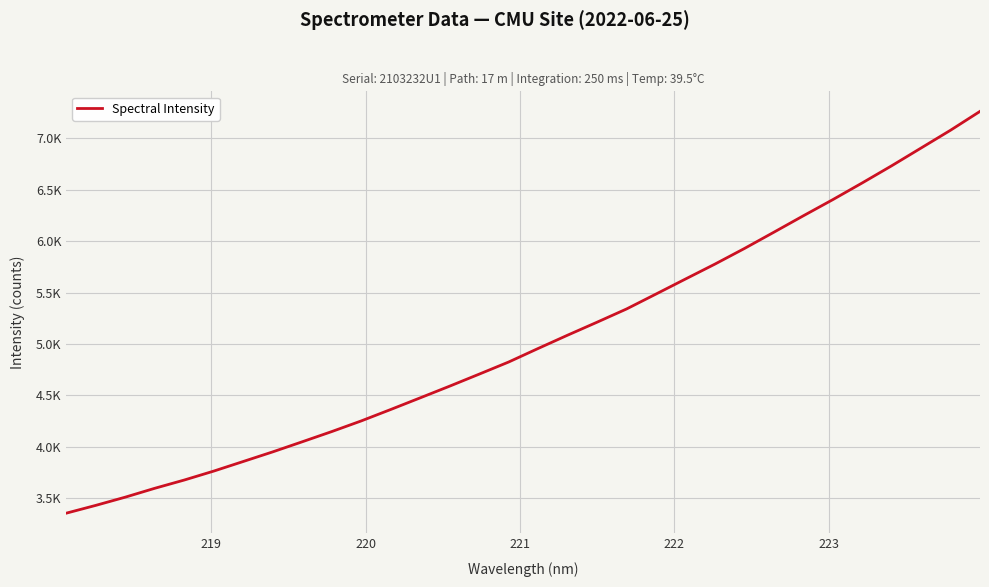

Does the chart have visible grid lines?

Yes